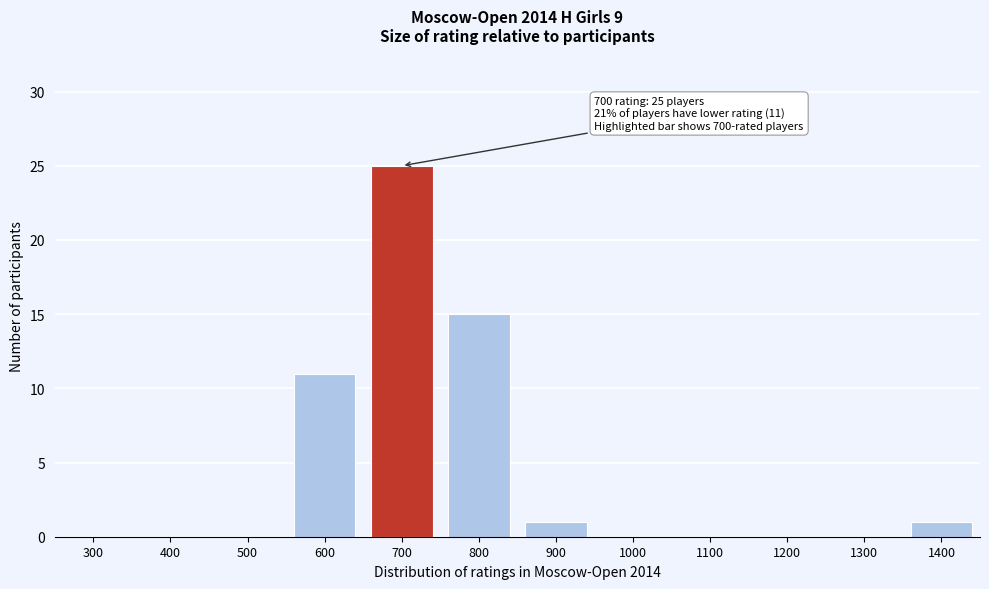

Reading left to right, extract all data points from this chart.

300=0	400=0	500=0	600=11	700=25	800=15	900=1	1000=0	1100=0	1200=0	1300=0	1400=1